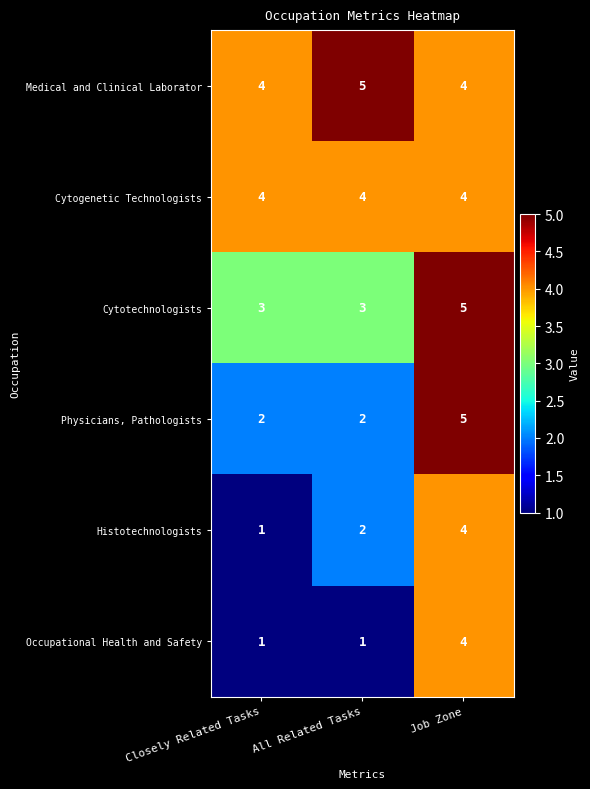

What is the sum of the Cytotechnologists values at All Related Tasks and Closely Related Tasks?

6